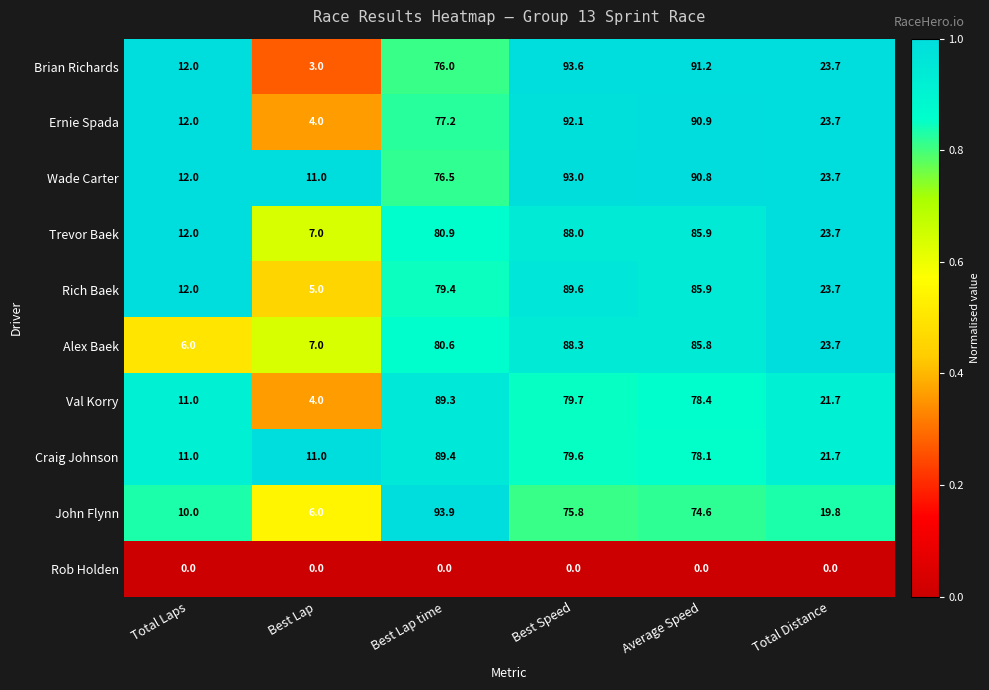

What is the difference between the Craig Johnson values at Best Lap and Best Lap time?

78.4